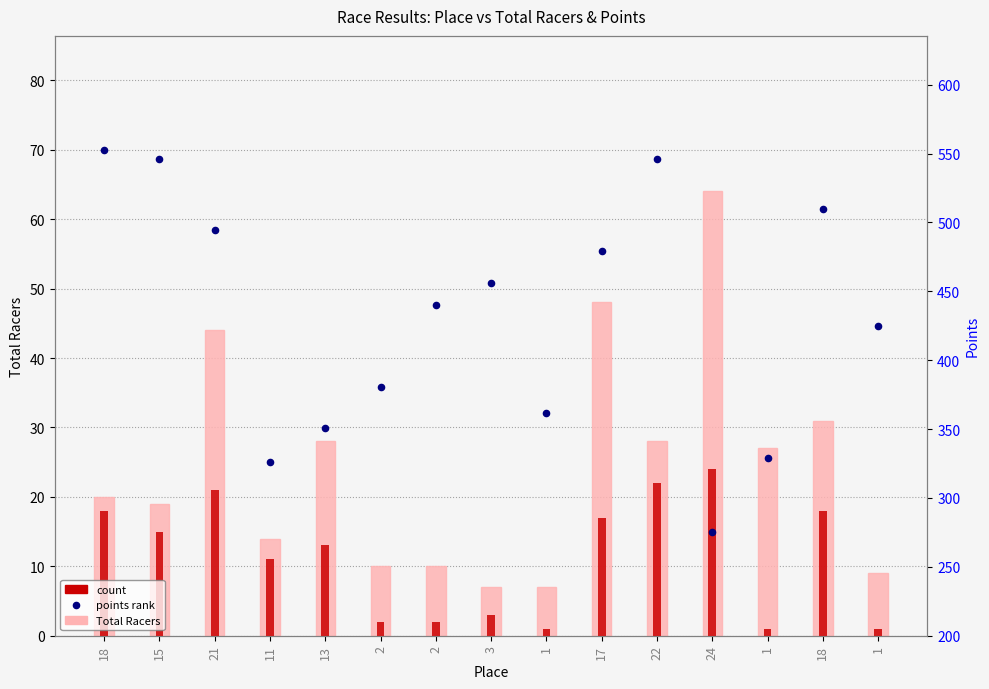

What is the total value across all series at 17?

544.5